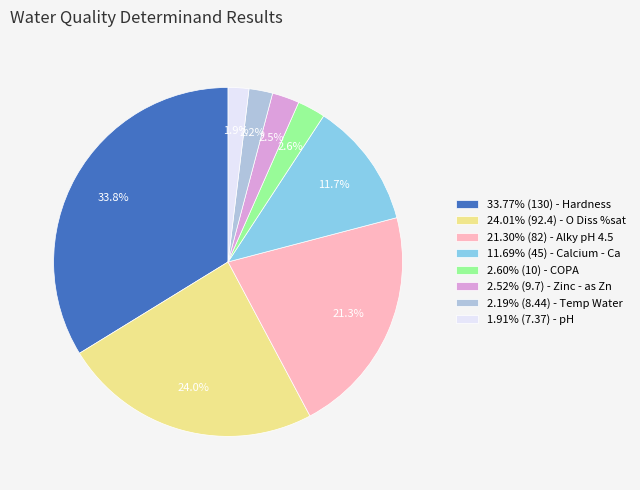

Do 24.01% (92.4) - O Diss %sat and 1.91% (7.37) - pH together represent more than half of the pie?

No